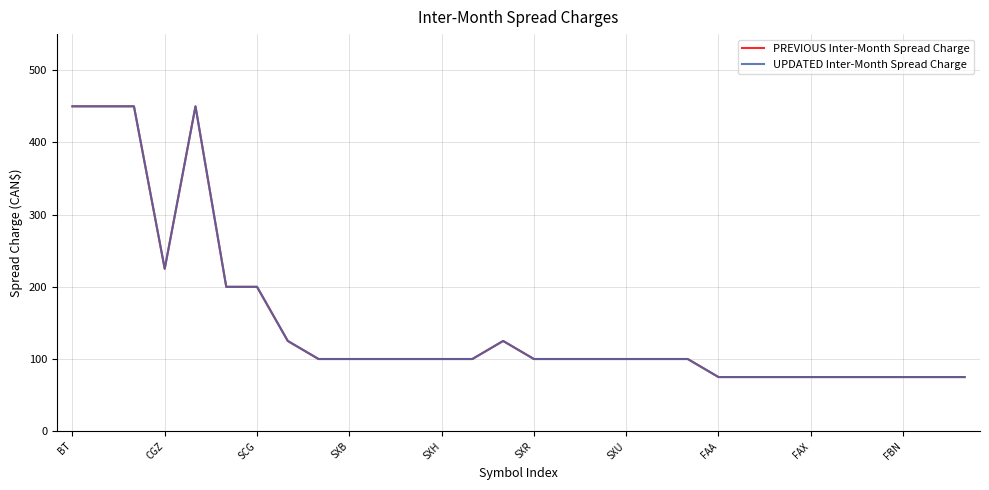

Does the chart have visible grid lines?

Yes